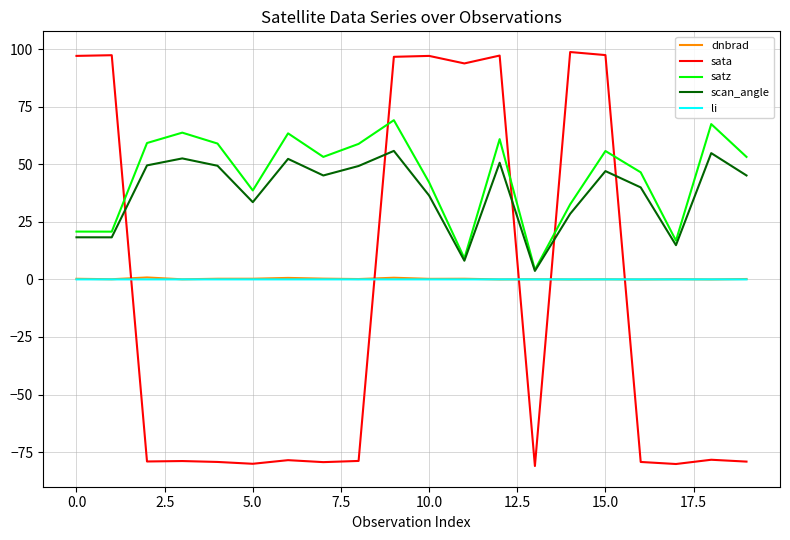

How many lines are shown in the chart?

5